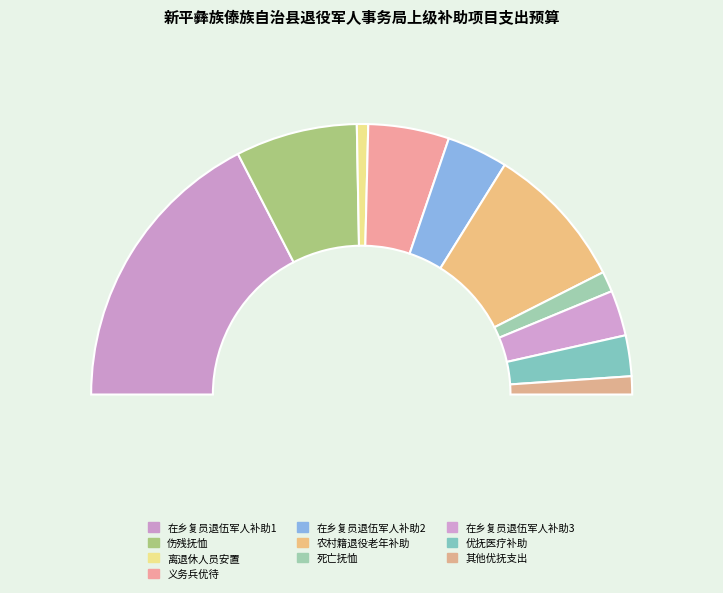

What is the smallest slice in the pie chart?

军队移交政府的离退休人员安置